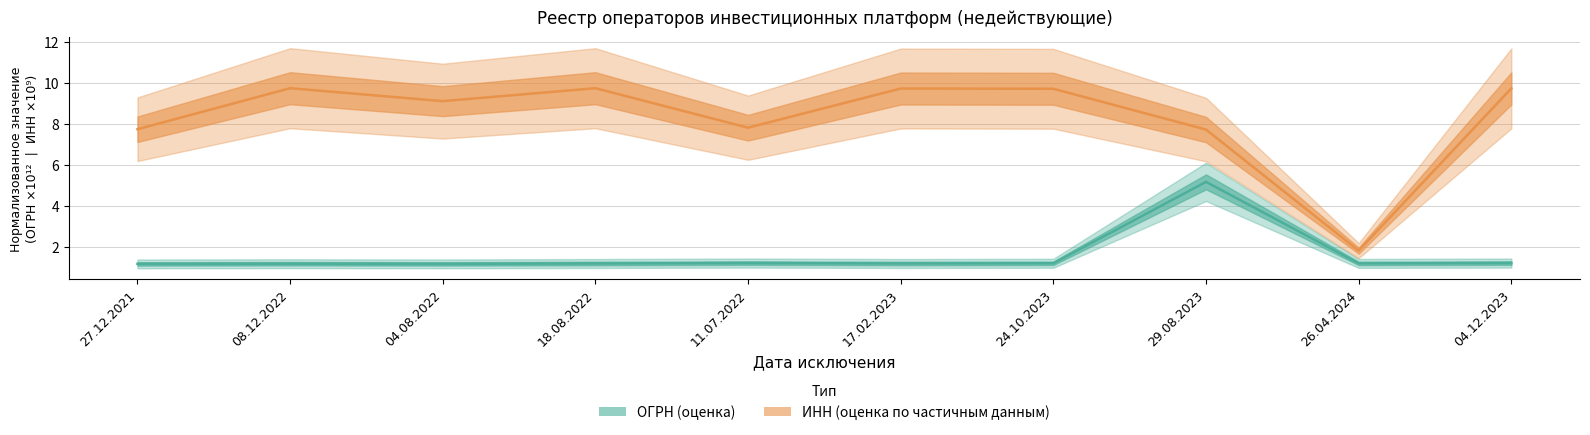

What is the sum of all INN values?

82.8